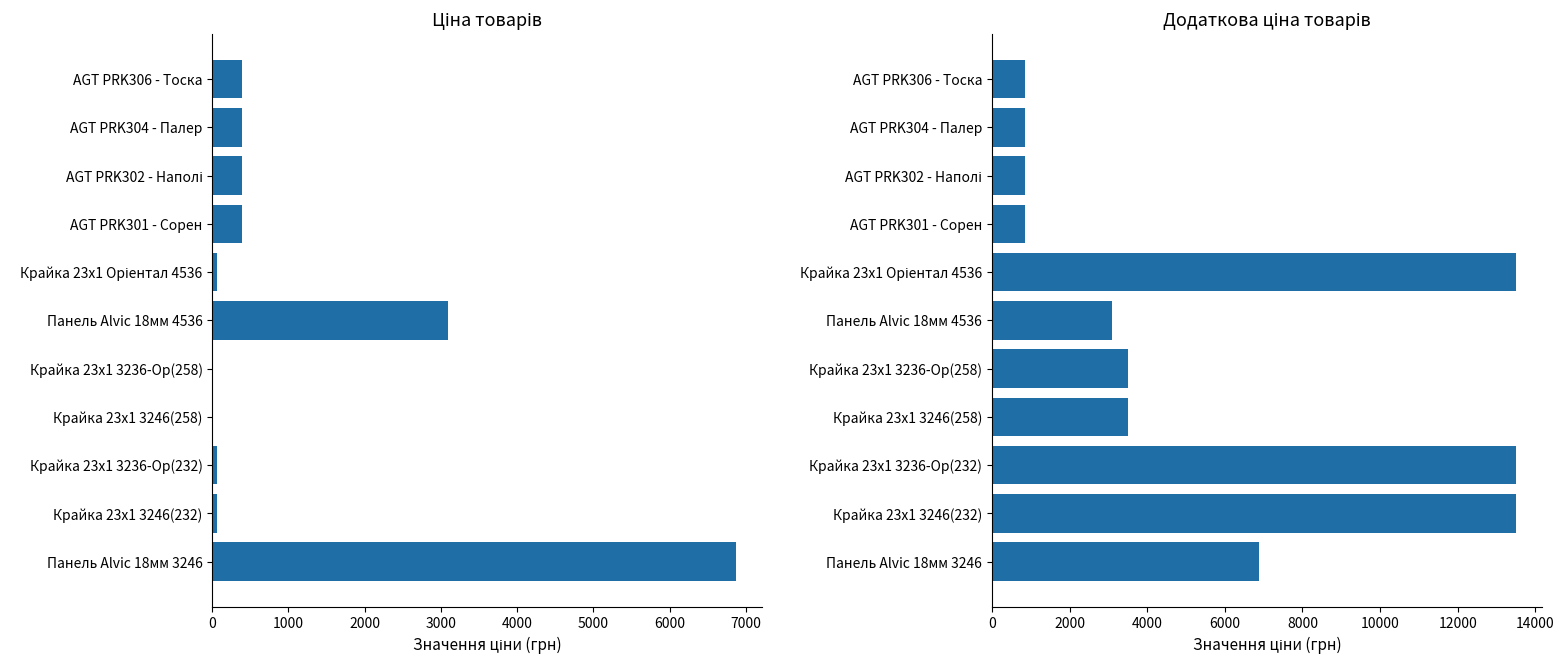

What is the lowest value of the Ціна series?

15.6